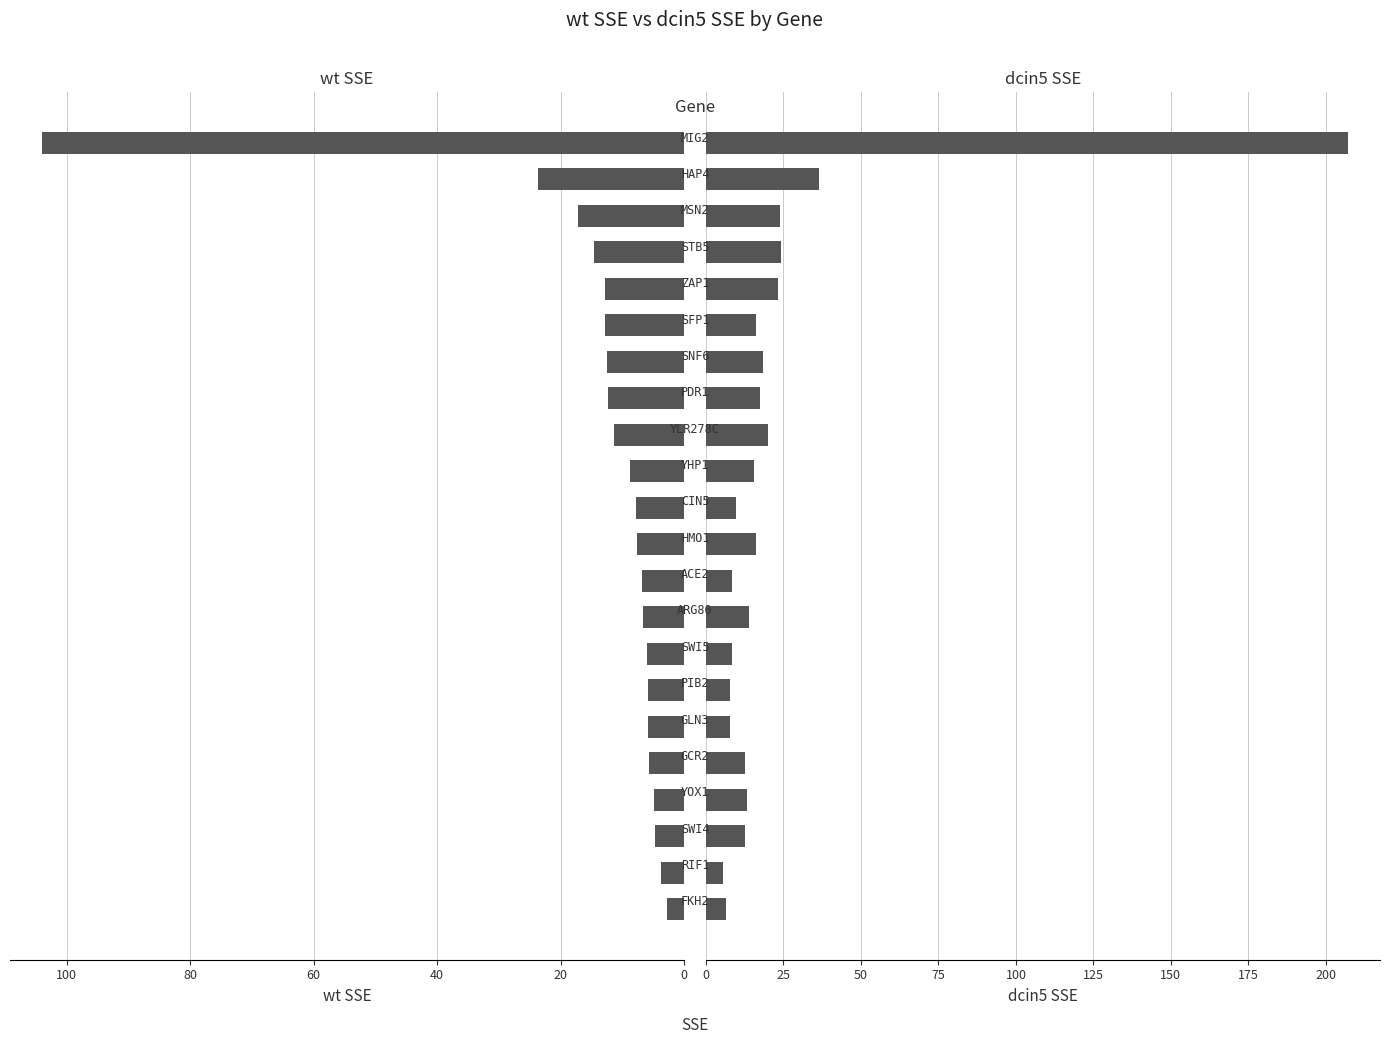

What is the difference between the second highest and second lowest values in the wt SSE series?

20.0